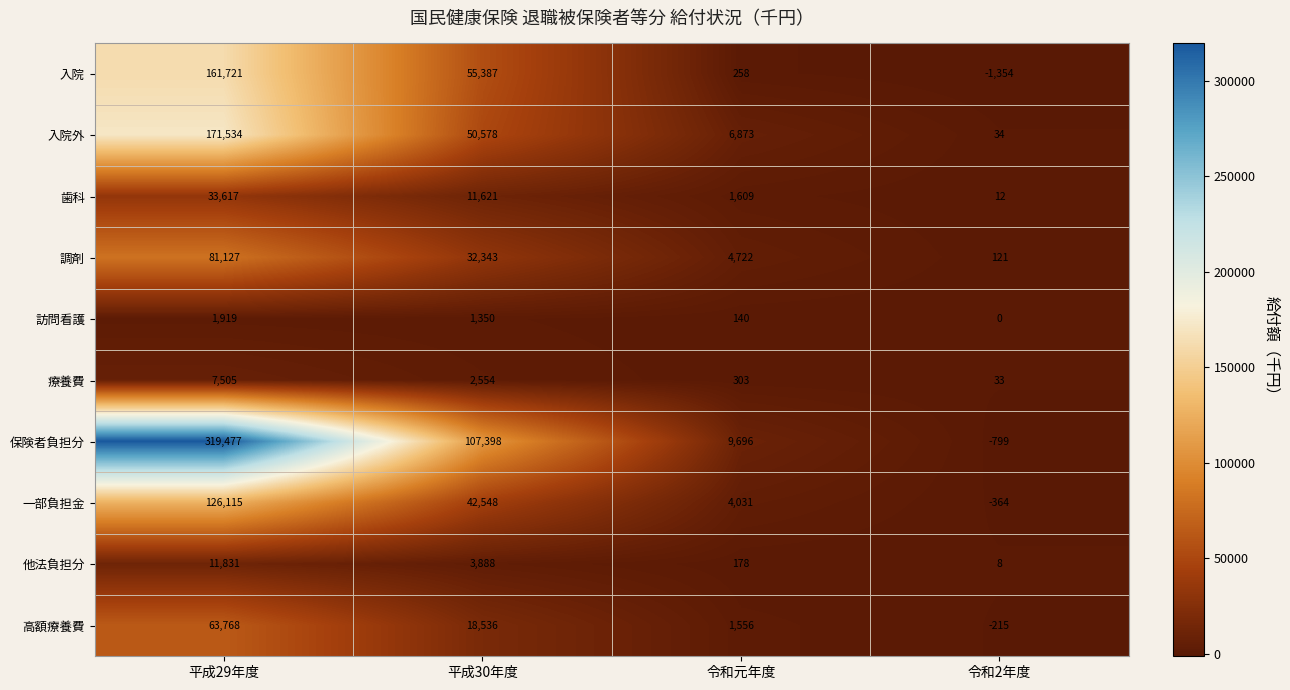

Which series has the largest total across all categories?

保険者負担分